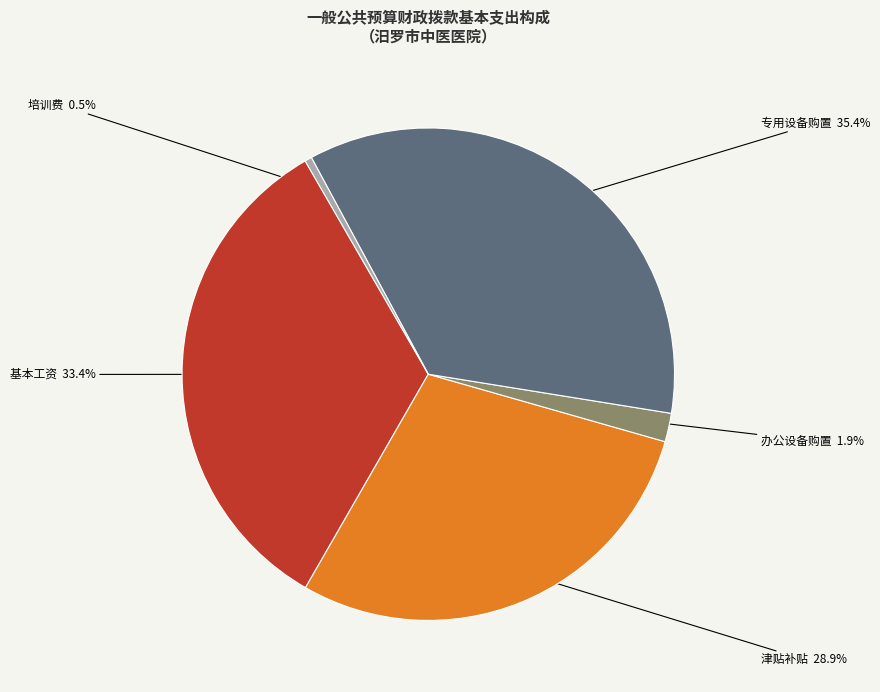

To the nearest percent, what is the difference between the largest and smallest slice percentages?

35%